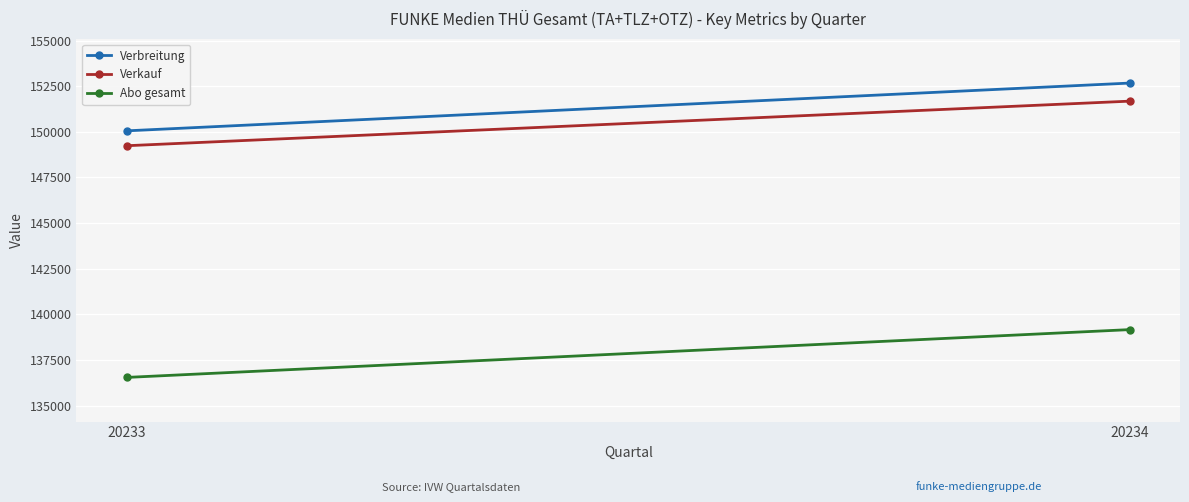

Which series has the widest spread of values?

Abo gesamt